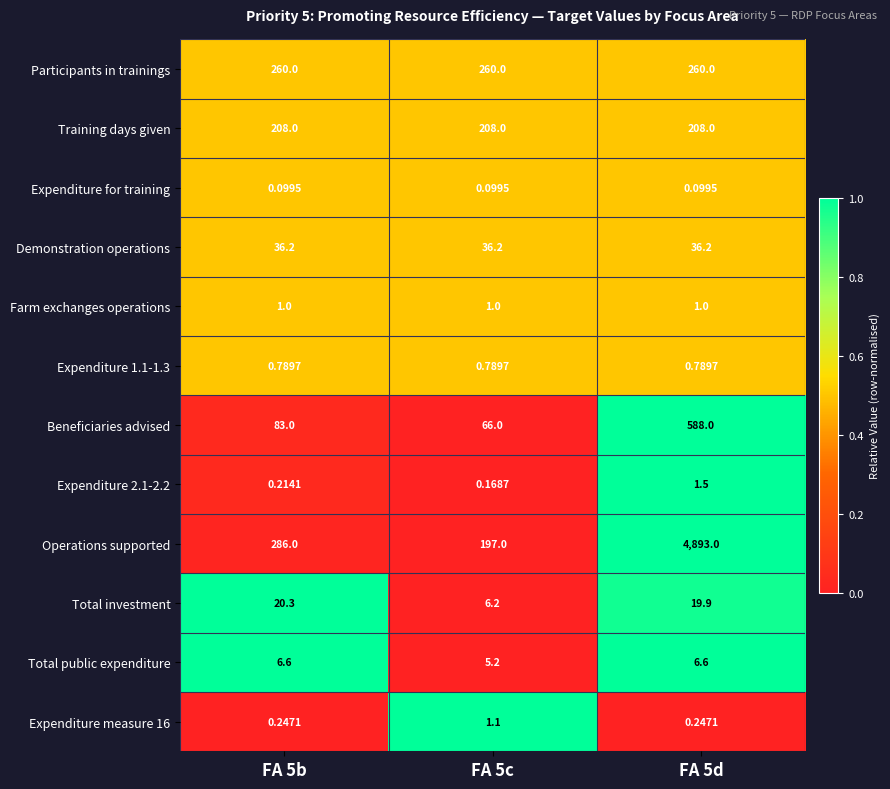

Which category has the highest value across all series?

FA 5d